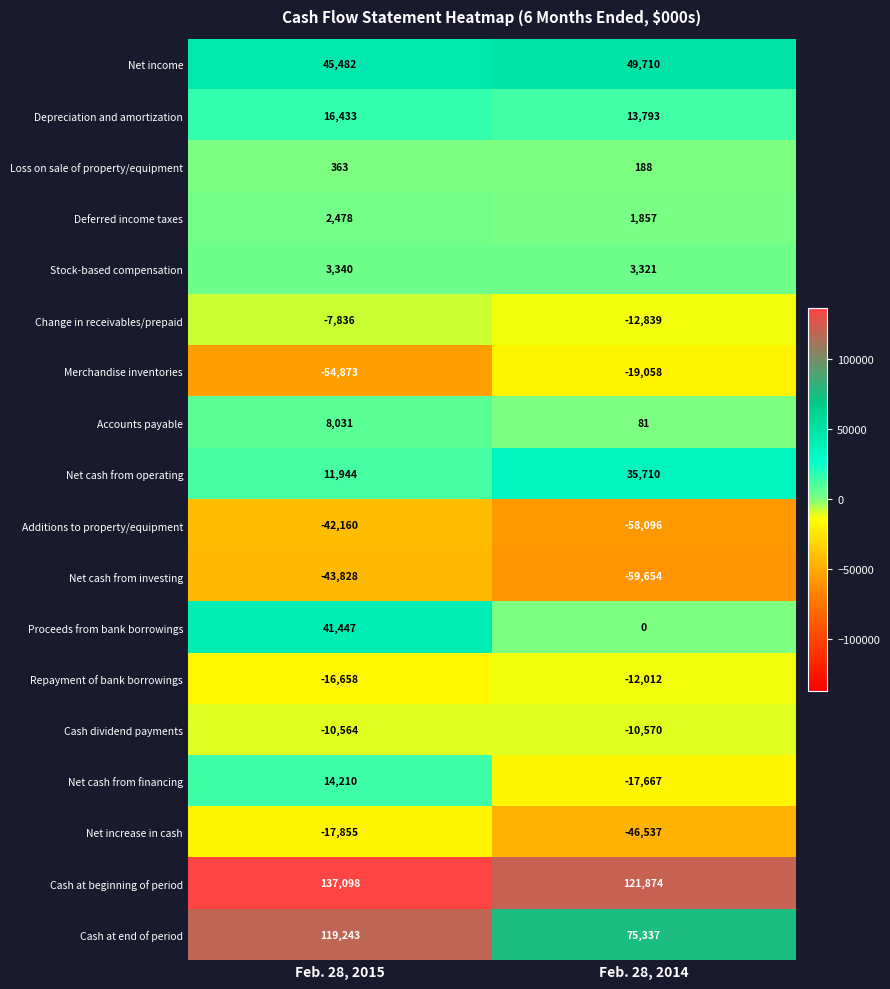

At which label is Net cash from operating closest to 23827?

Feb. 28, 2015